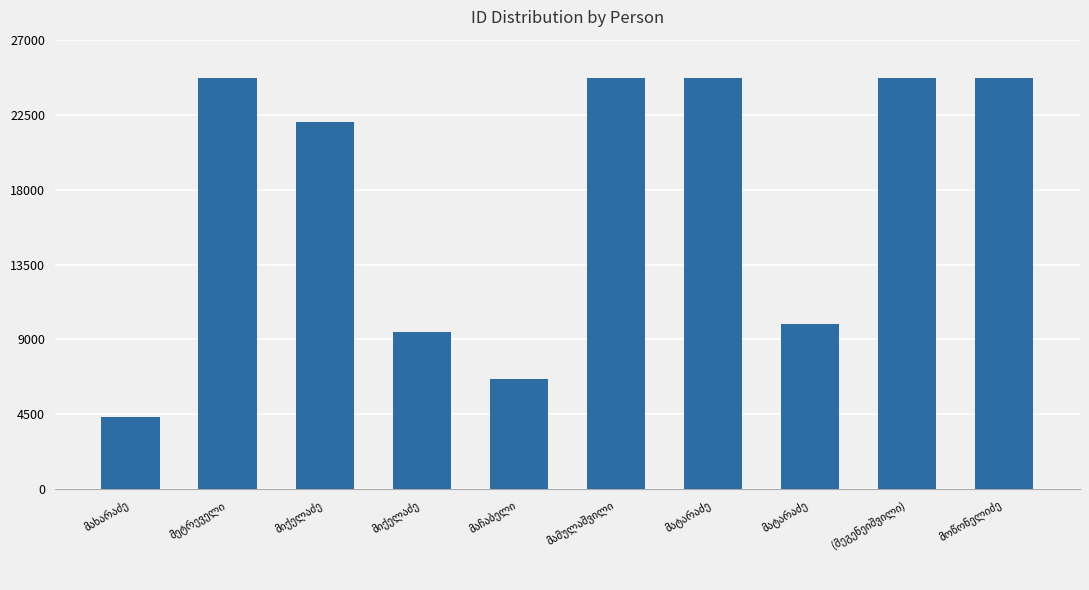

Are the bars horizontal?

No